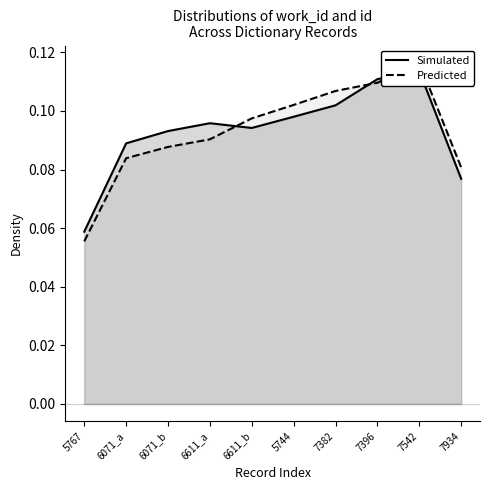

Which series has the widest spread of values?

Predicted